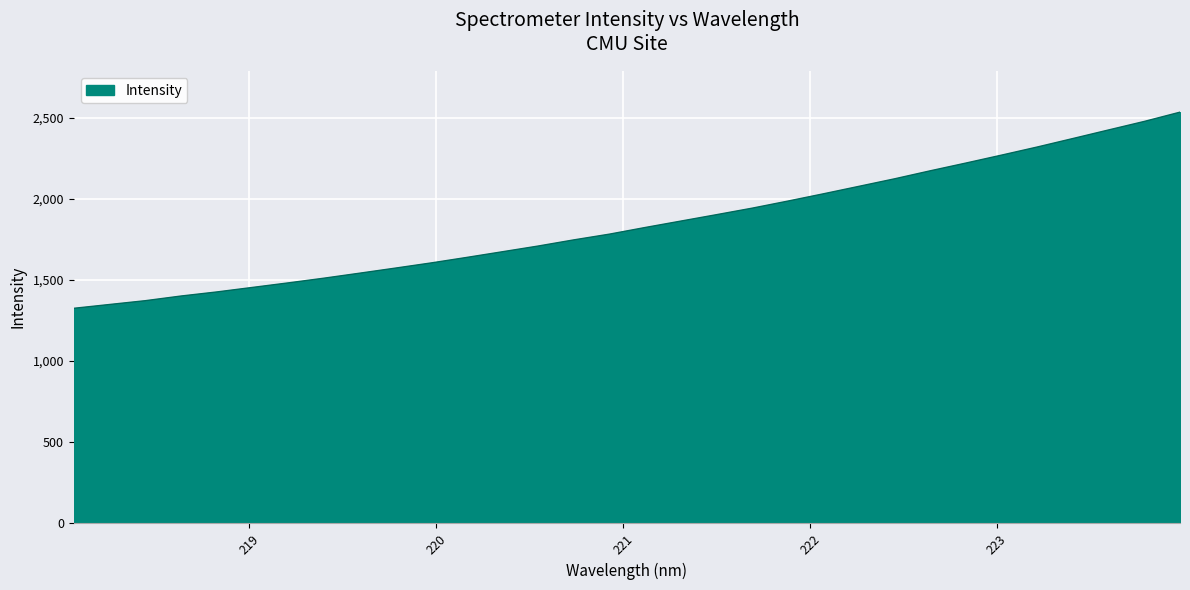

How many lines are shown in the chart?

1